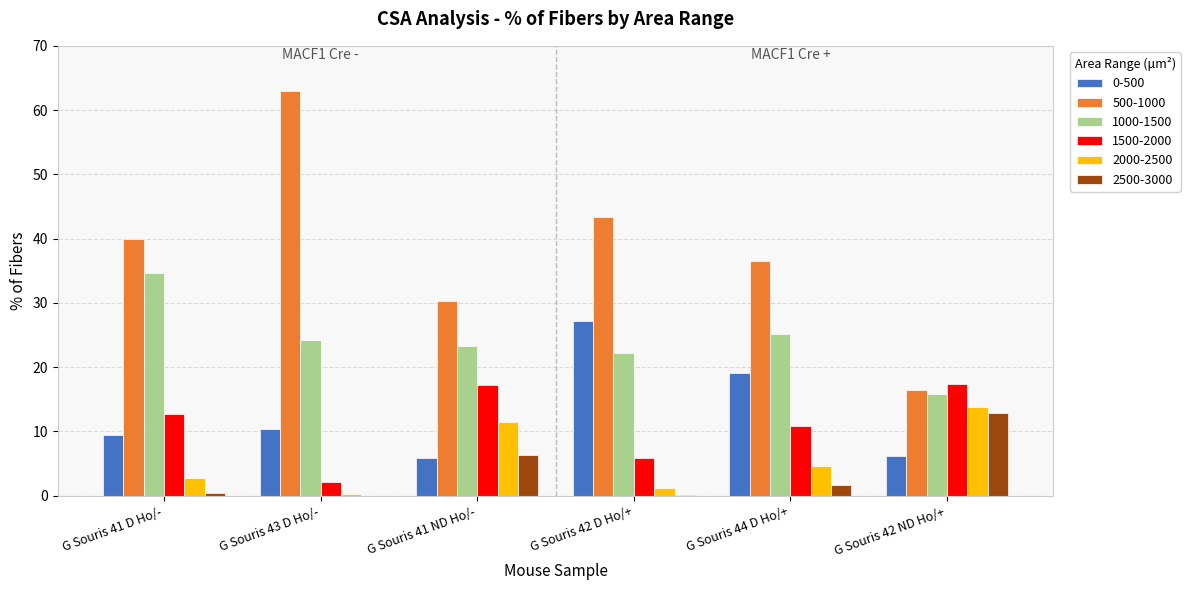

What is the average value of the 2500-3000 series?

3.6